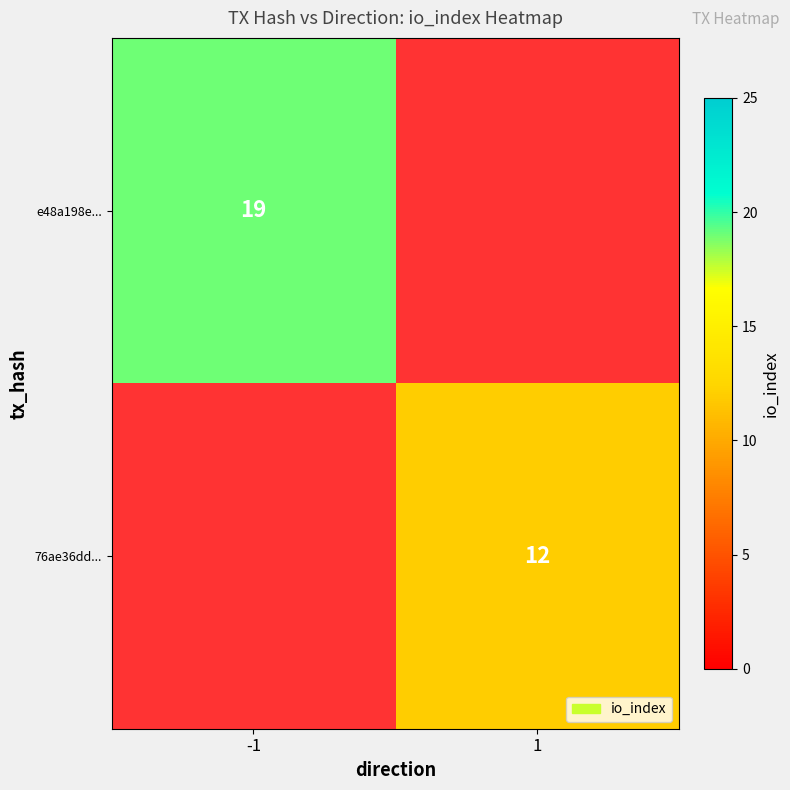

True or false: e48a198e... has a value of 9 at -1.

False